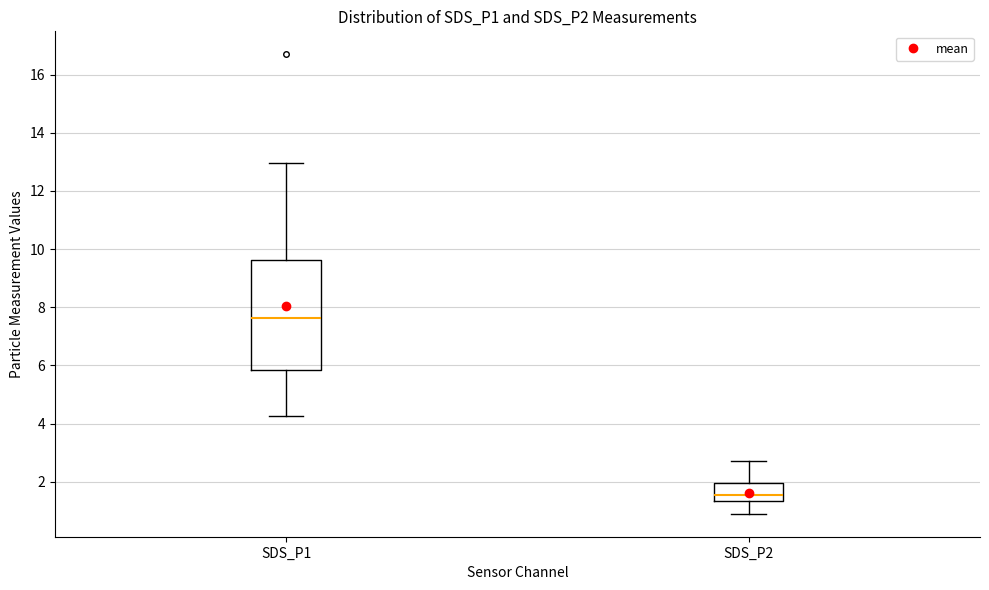

Where does the upper whisker of the box for SDS_P2 end on the y-axis? The values are not printed on the chart, so give them approximately, as read against the axis.

2.8